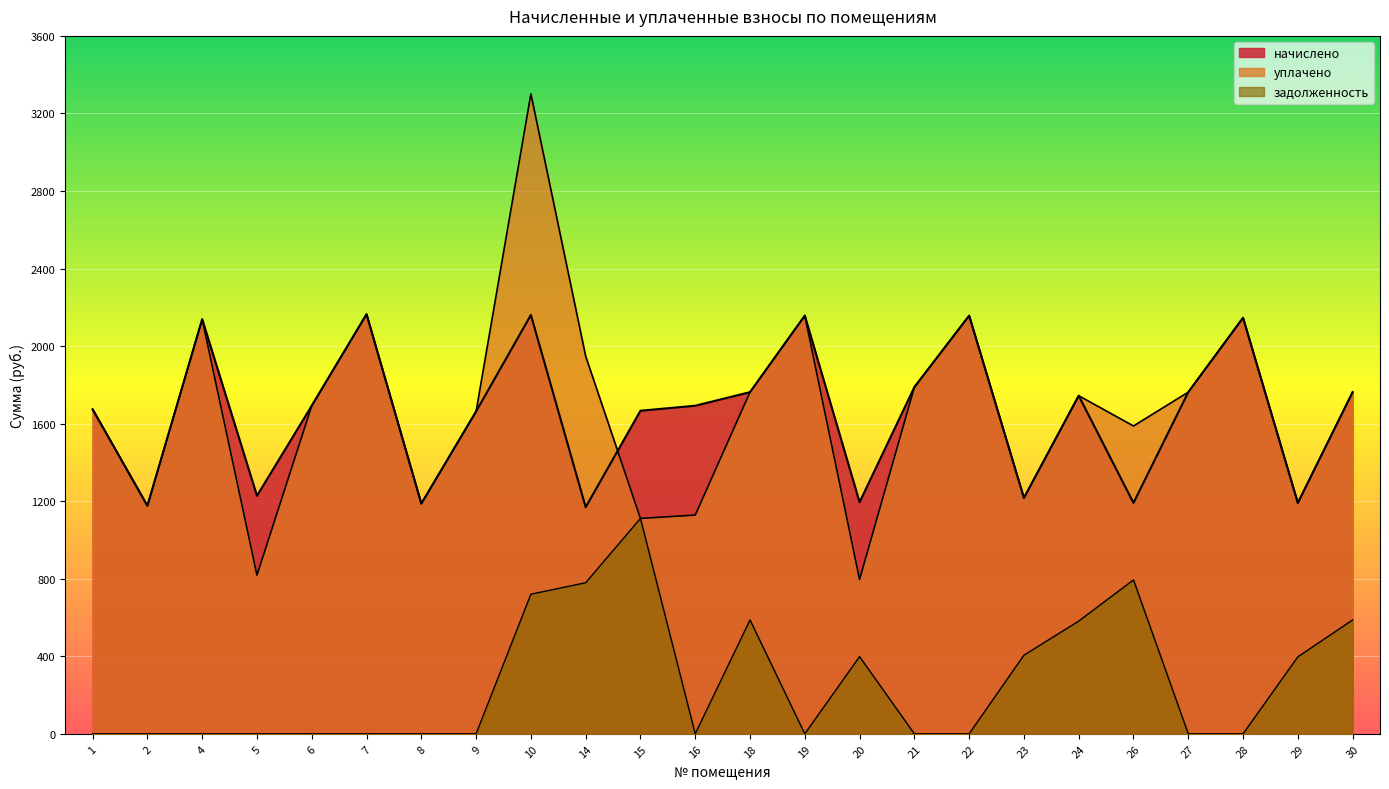

Where does the начислено series first go above 1692?

4